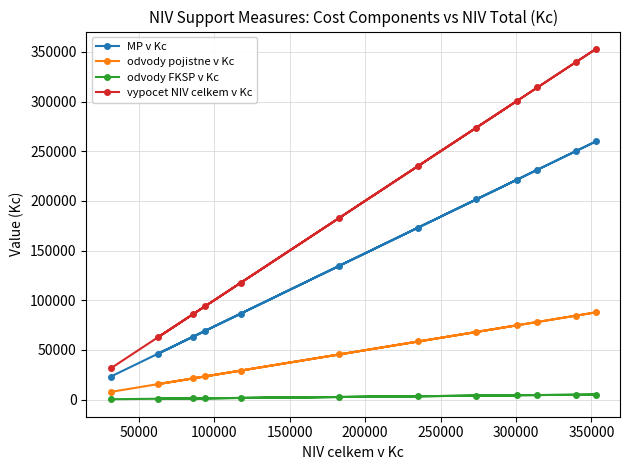

What is the value of the odvody pojistne v Kc point at the 5th from the left?

29275.0